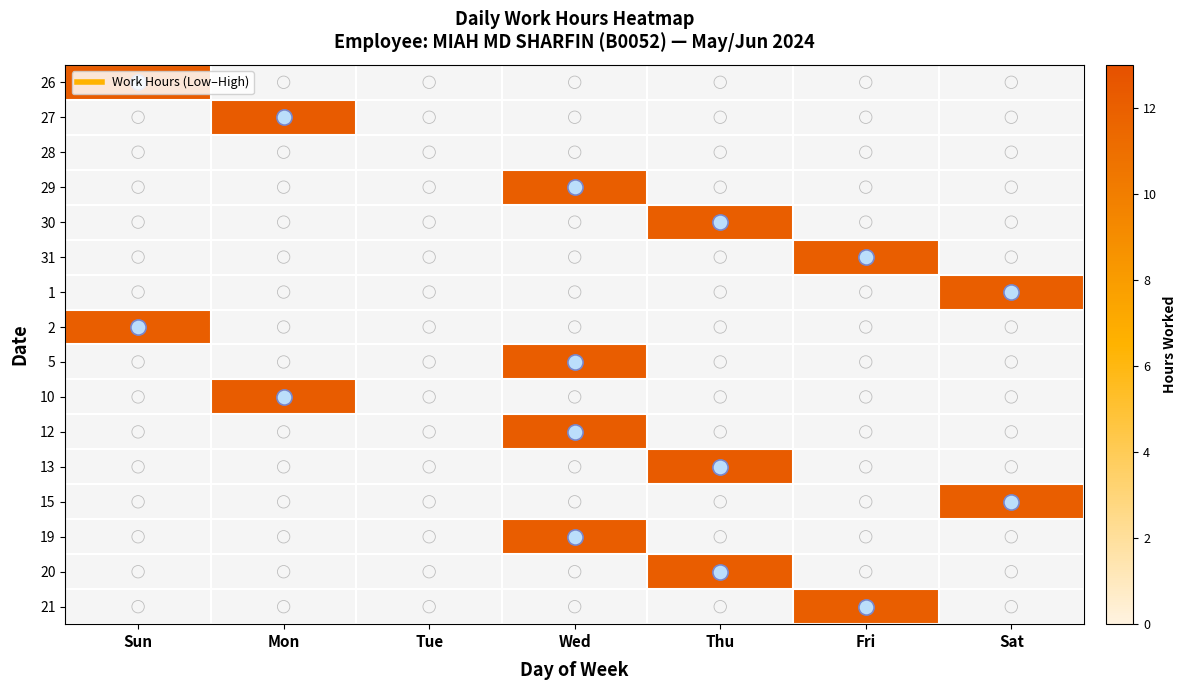

Which series has the largest range (max minus min)?

26